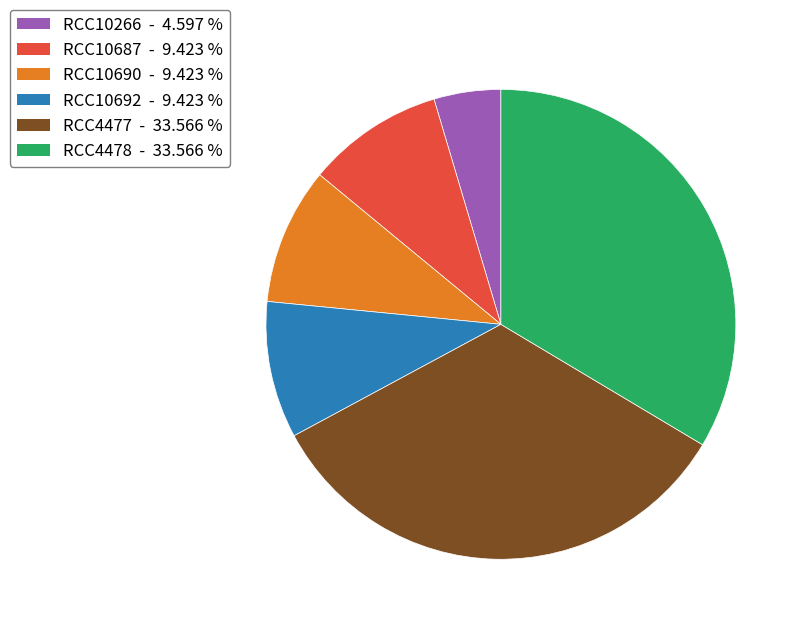

Is the sum of RCC10690 and RCC10266 greater than half?

No